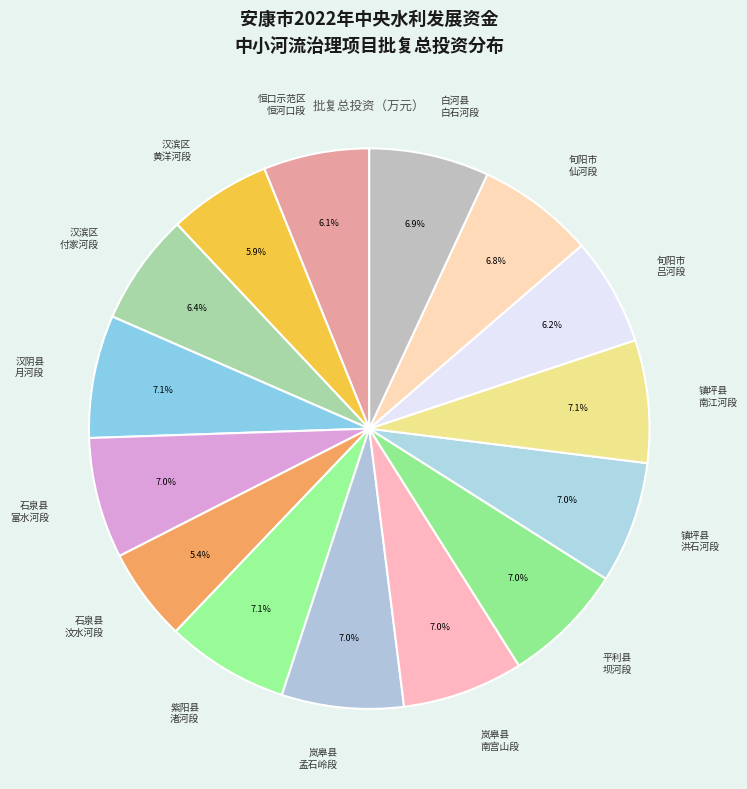

What portion of the pie excludes 汉滨区 付家河段?

93.6%